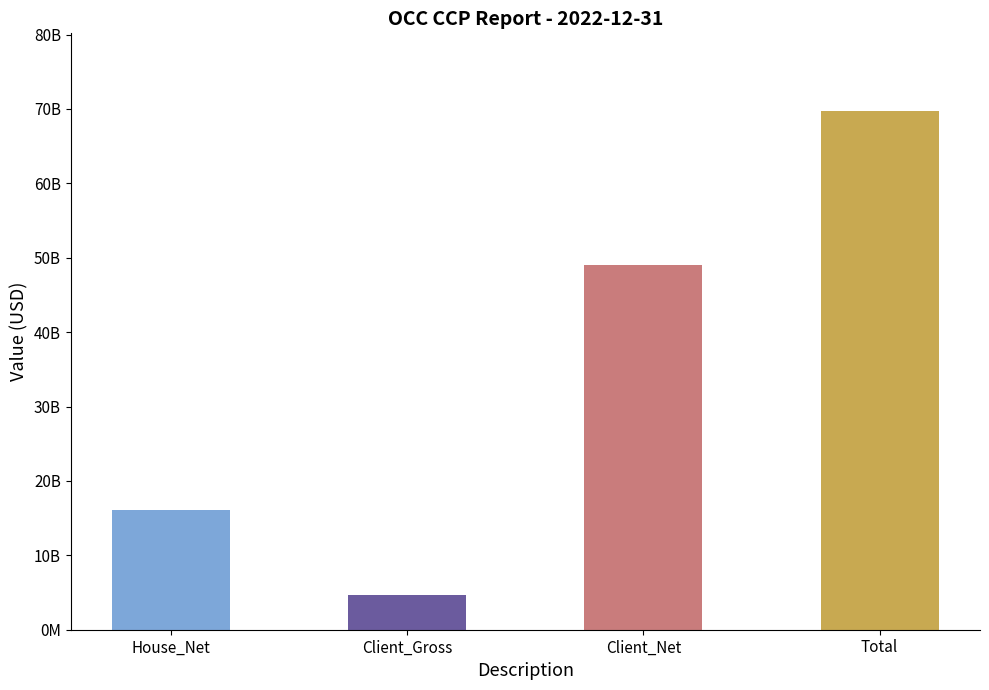

Are the bars horizontal?

No